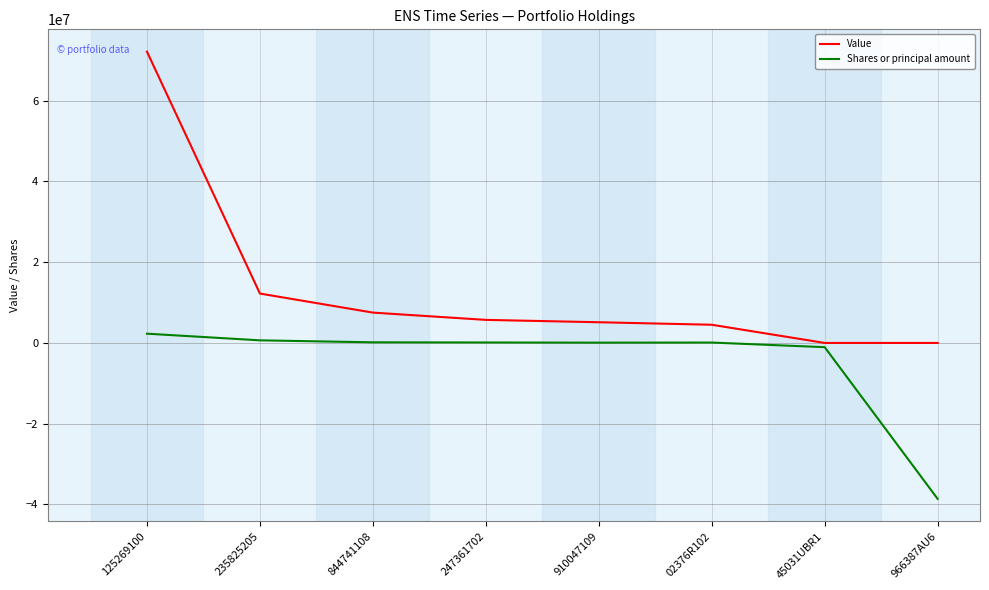

At which category does the chart reach its minimum across all series?

966387AU6